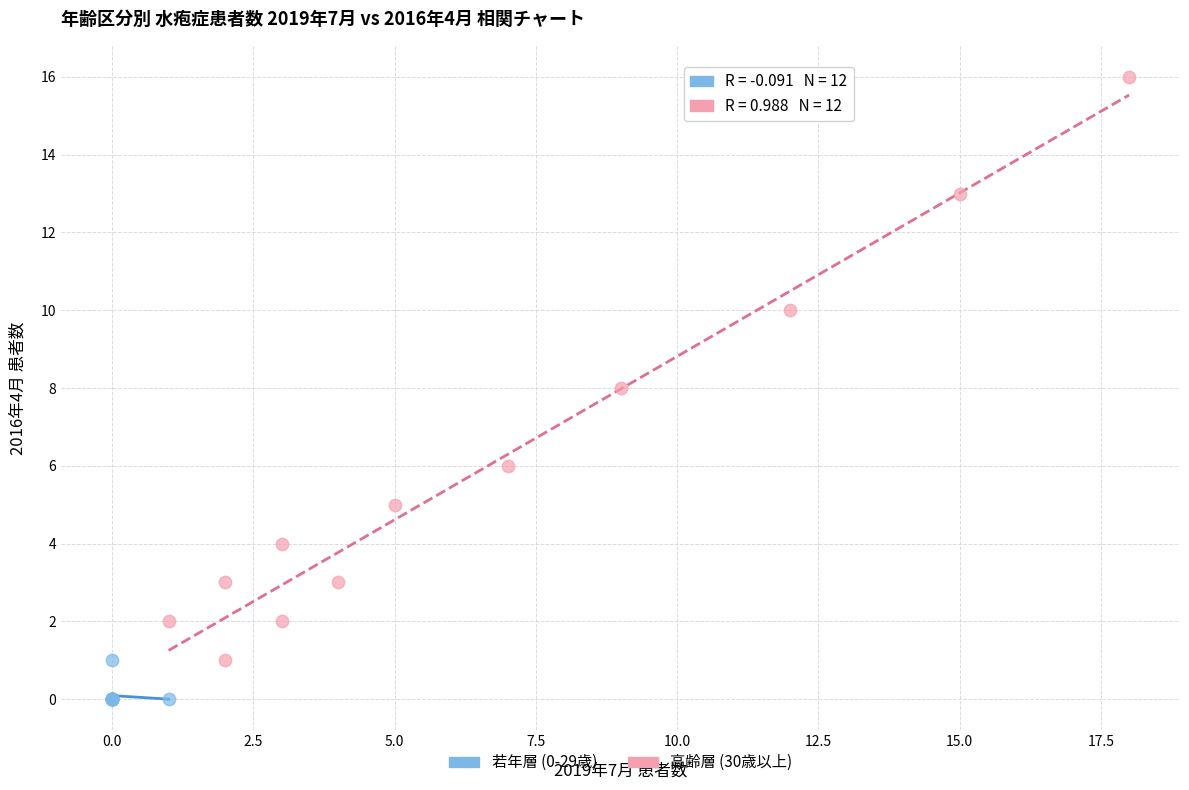

What are all the series names shown in the legend?

若年層 (0-29歳), 高齢層 (30歳以上)